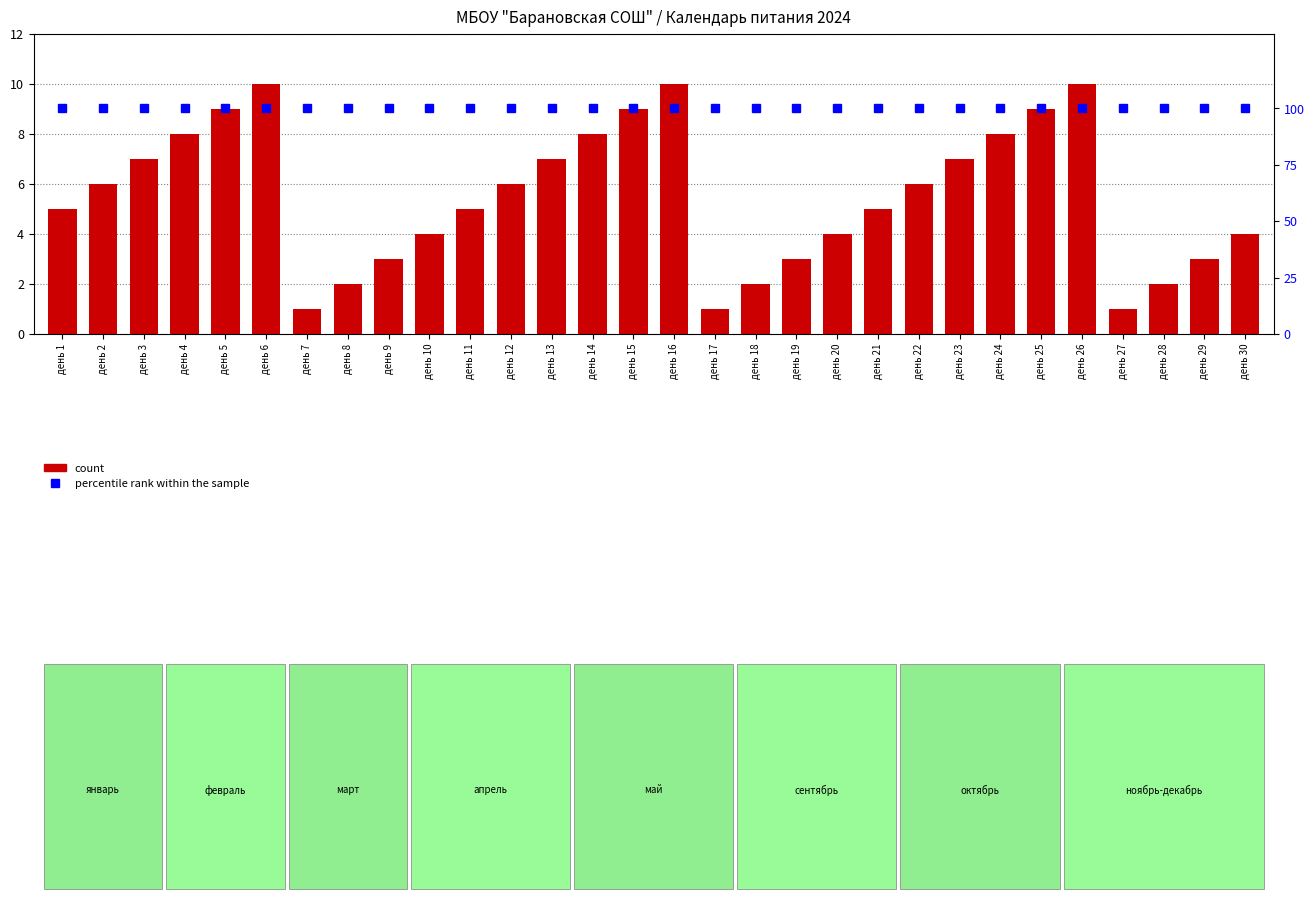

True or false: percentile rank within the sample has a value of 100 at день 12.

True